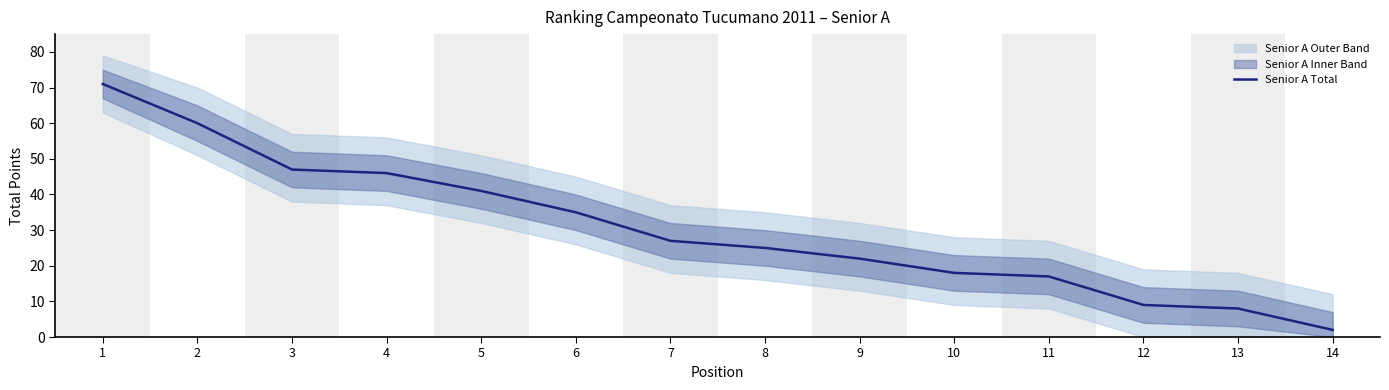

Reading left to right, what are all the values shown in this chart?

1=71	2=60	3=47	4=46	5=41	6=35	7=27	8=25	9=22	10=18	11=17	12=9	13=8	14=2